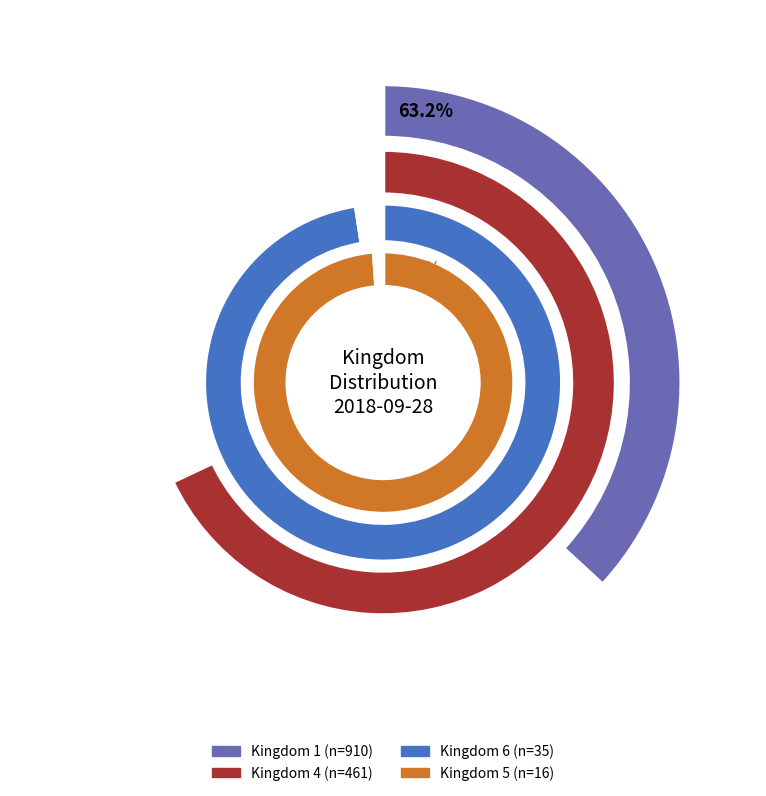

Does any single category account for the majority?

Yes